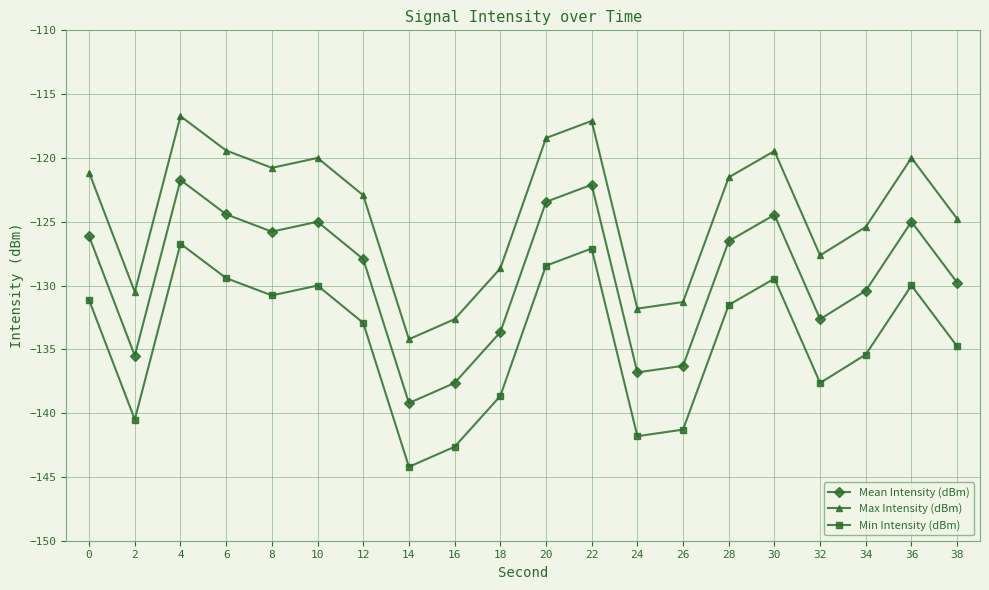

What is the spread (max minus min) of values at 34?

10.0